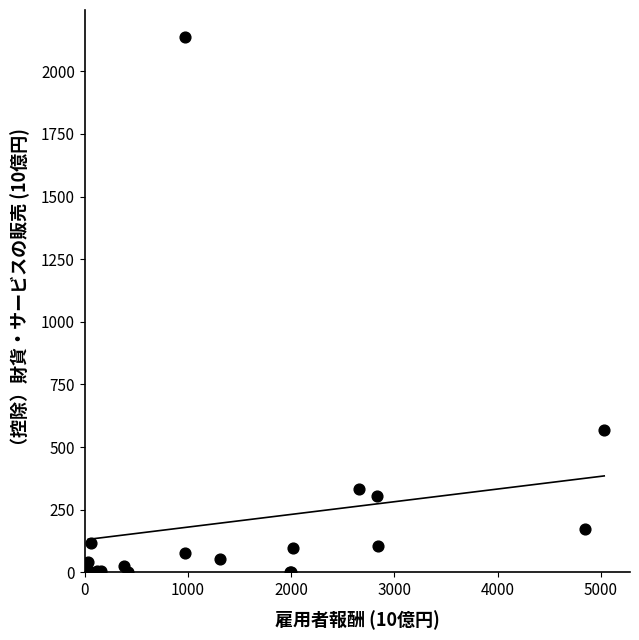

What Y value in the scatter plot is closest to 1069?

567.8